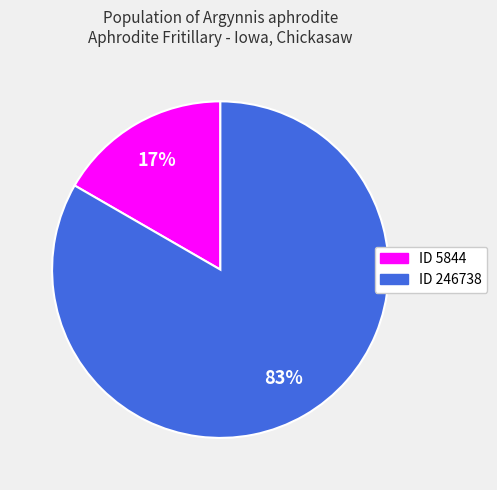

To the nearest percent, what is the average slice percentage?

50%